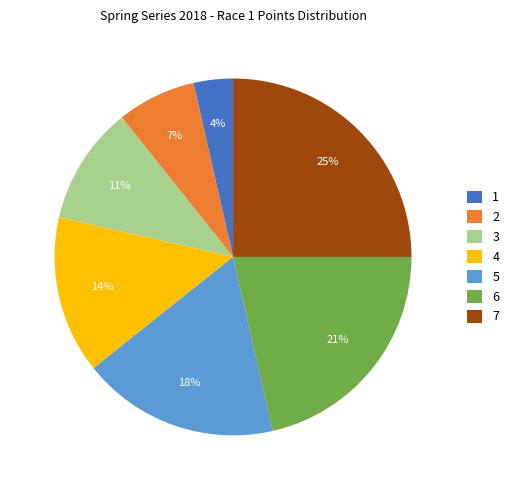

Rank the categories by value from highest to lowest.

7, 6, 5, 4, 3, 2, 1